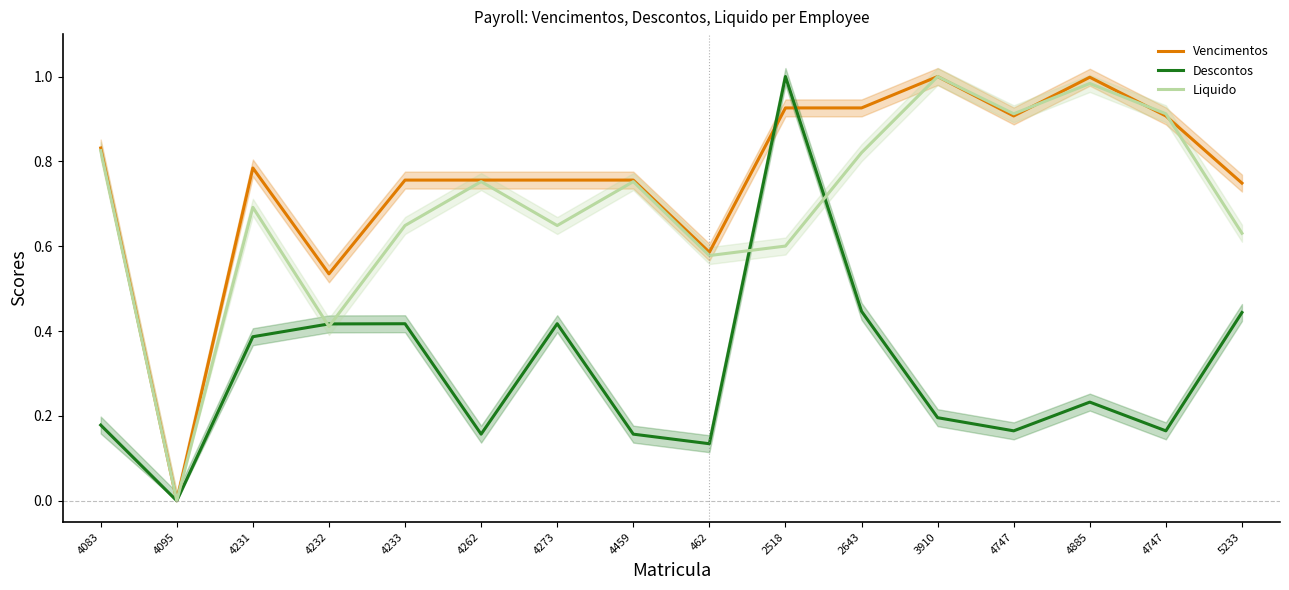

True or false: Liquido has a value of 0.3 at 5233.

False